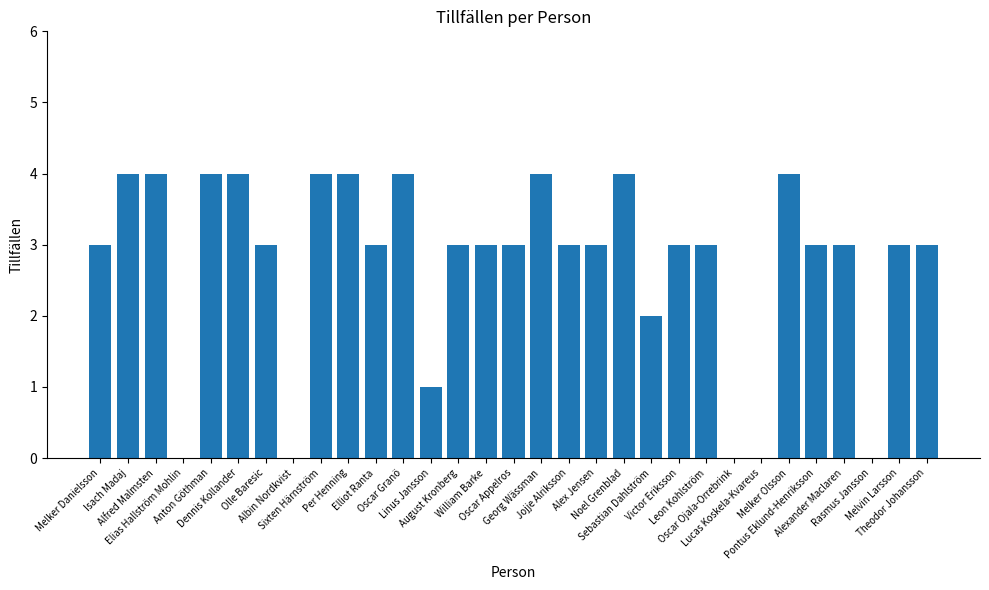

Reading right to left, what are all the values shown in this chart?

3	3	0	3	3	4	0	0	3	3	2	4	3	3	4	3	3	3	1	4	3	4	4	0	3	4	4	0	4	4	3